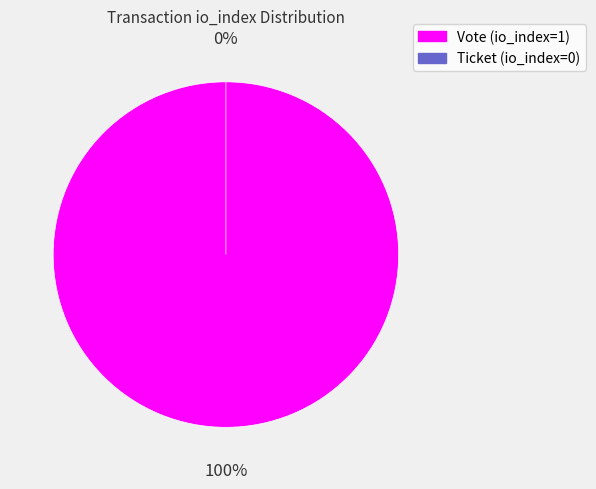

Which category accounts for the majority?

Vote (io_index=1)